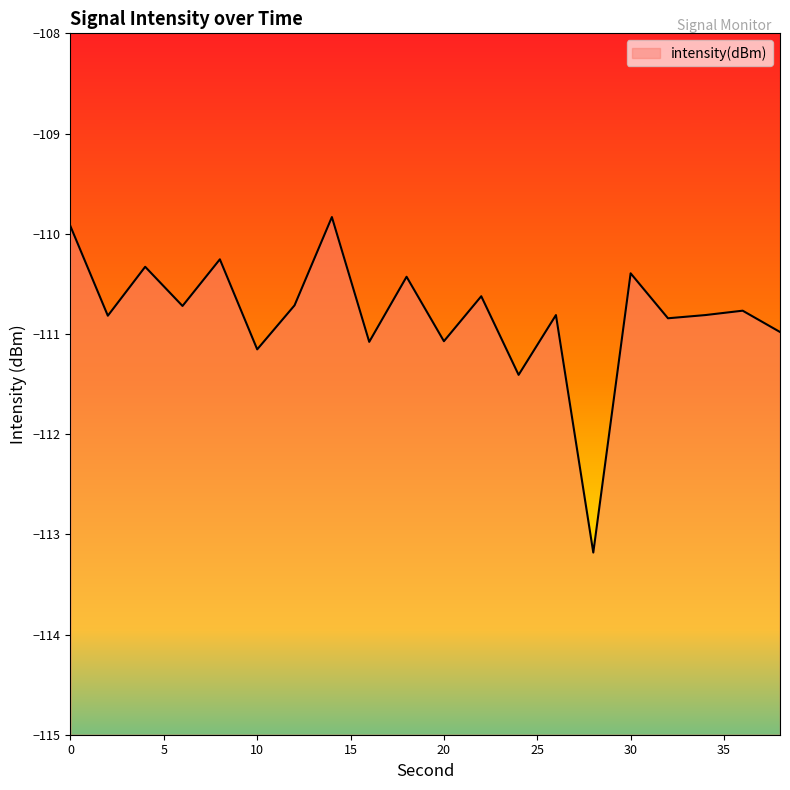

Where is the first local minimum?

2